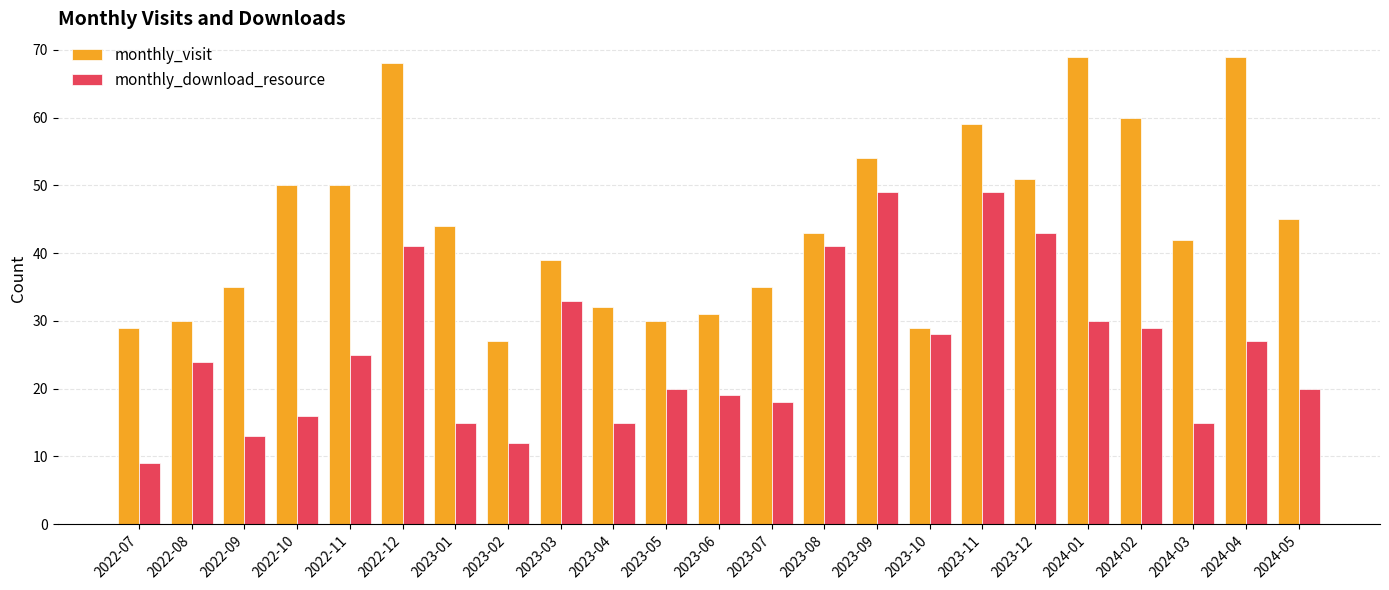

Is it true that monthly_visit equals 23 at 2024-05?

False